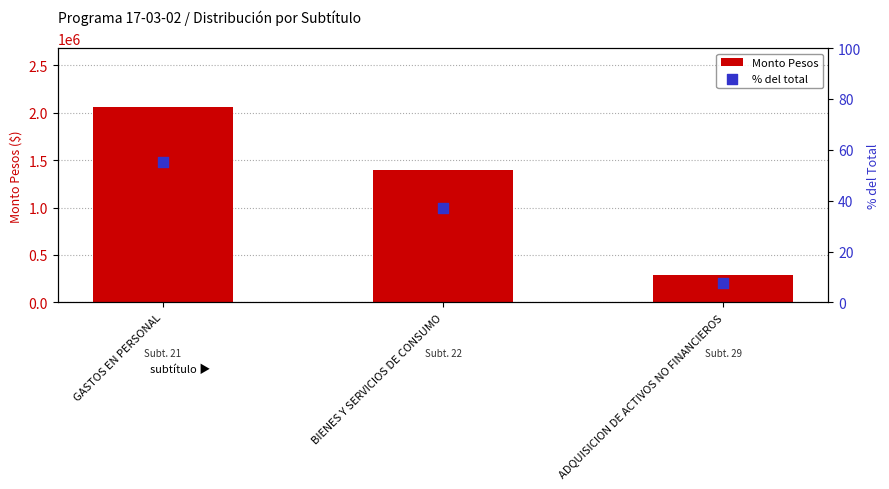

What are all the series names shown in the legend?

Monto Pesos, % del total